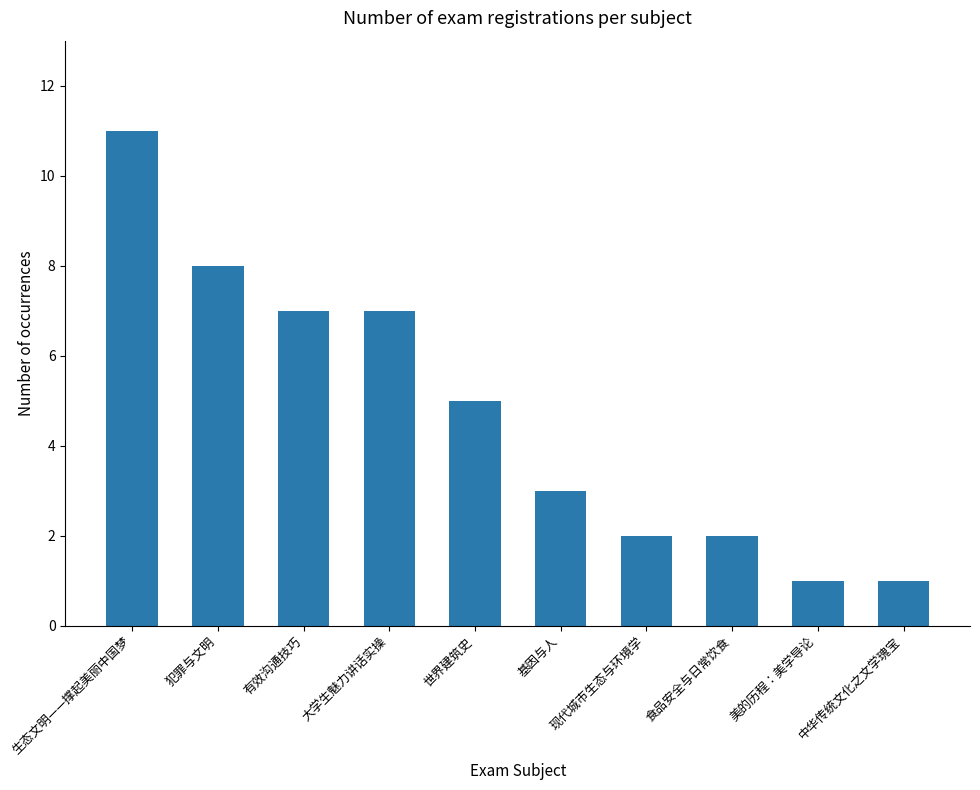

What is the sum of the values at 美的历程：美学导论 and 中华传统文化之文学瑰宝?

2